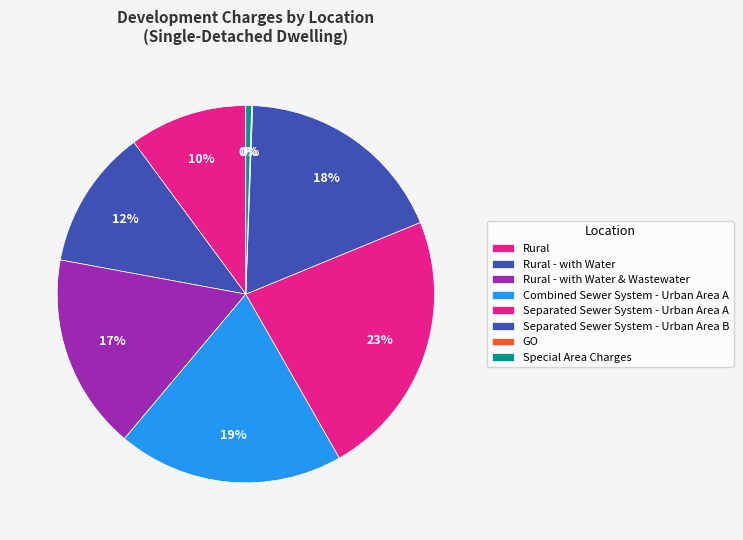

Rank the categories by value from highest to lowest.

Separated Sewer System - Urban Area A, Combined Sewer System - Urban Area A, Separated Sewer System - Urban Area B, Rural - with Water & Wastewater, Rural - with Water, Rural, Special Area Charges, GO